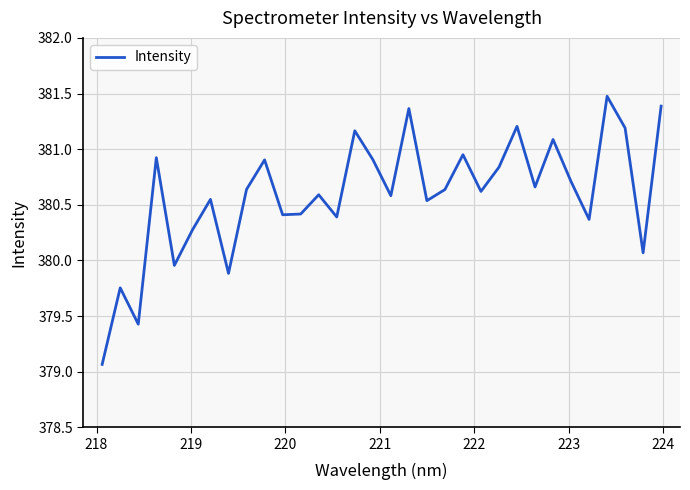

What is the difference between the maximum and minimum values?

2.4